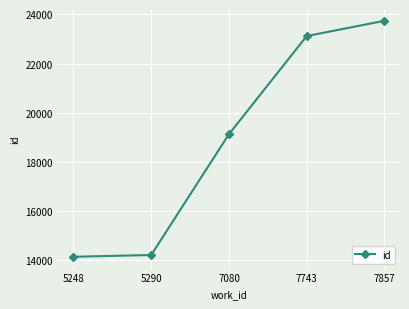

What is the sum of the values at 7080 and 5248?

33265